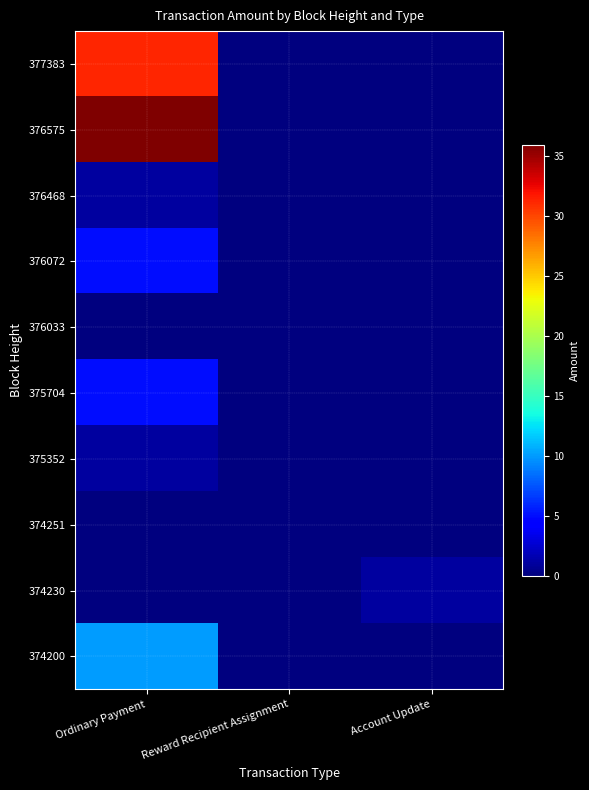

Count the number of data series in this chart.

10